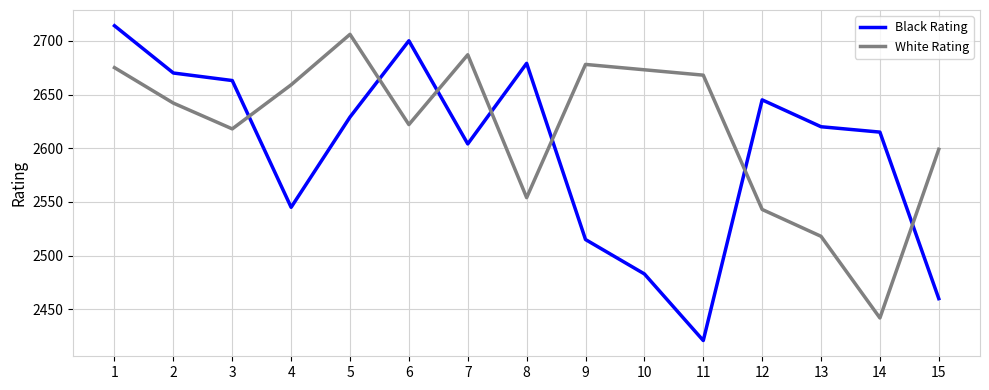

Rank the categories by Black Rating value from lowest to highest.

11, 15, 10, 9, 4, 7, 14, 13, 5, 12, 3, 2, 8, 6, 1